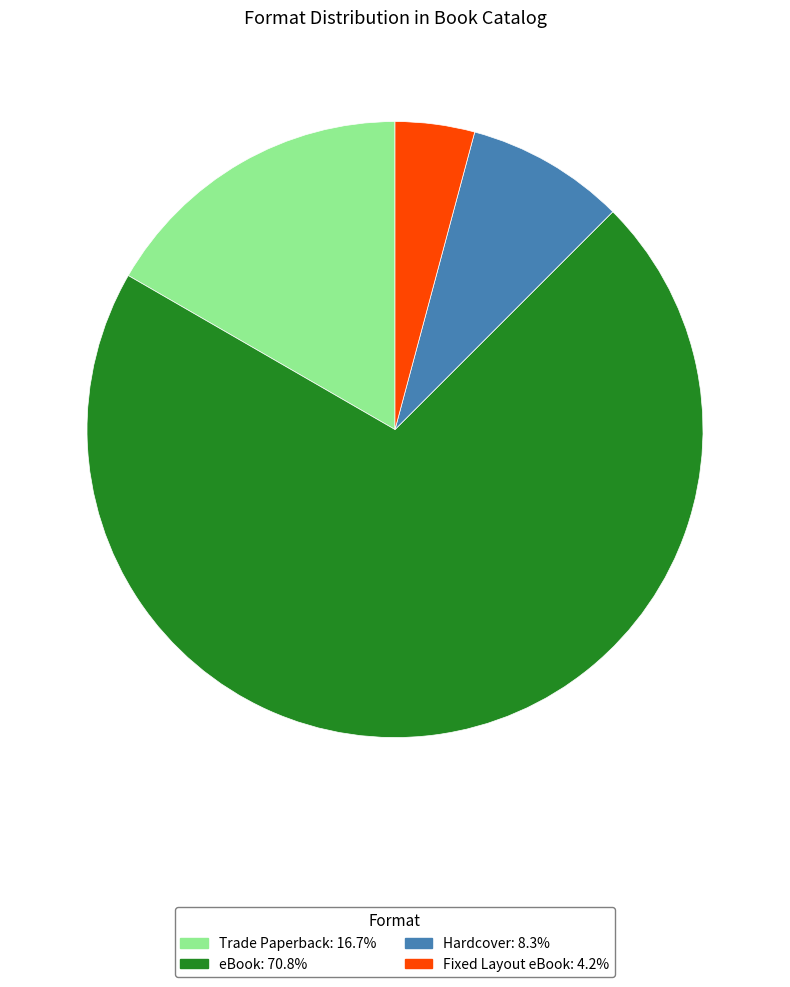

Which category has the biggest portion of the pie?

eBook